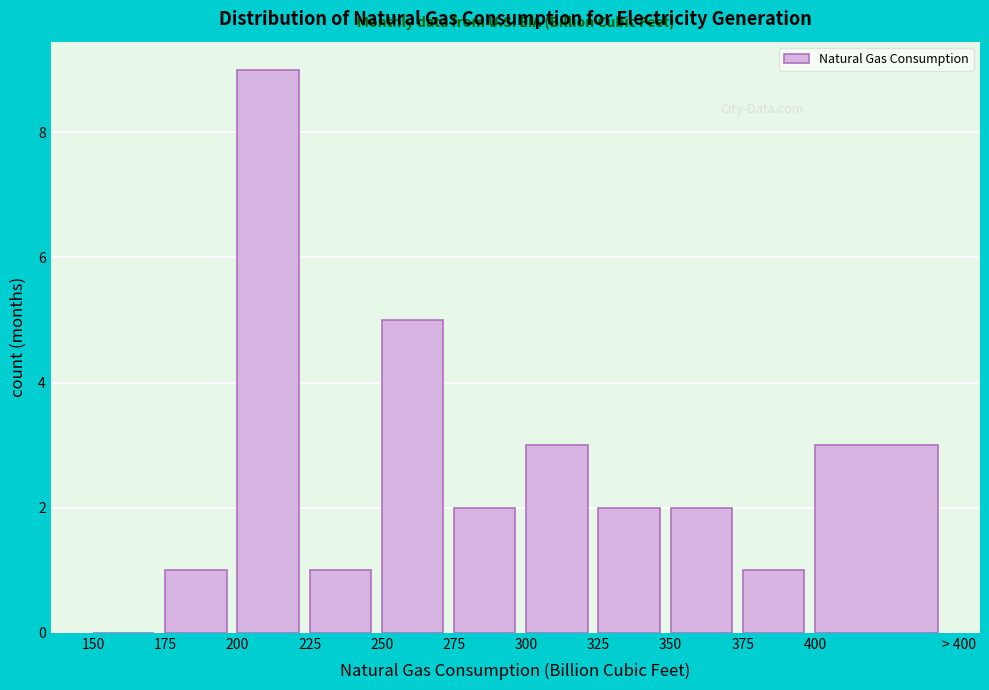

Reading left to right, extract all data points from this chart.

150=0	175=1	200=9	225=1	250=5	275=2	300=3	325=2	350=2	375=1	400=3